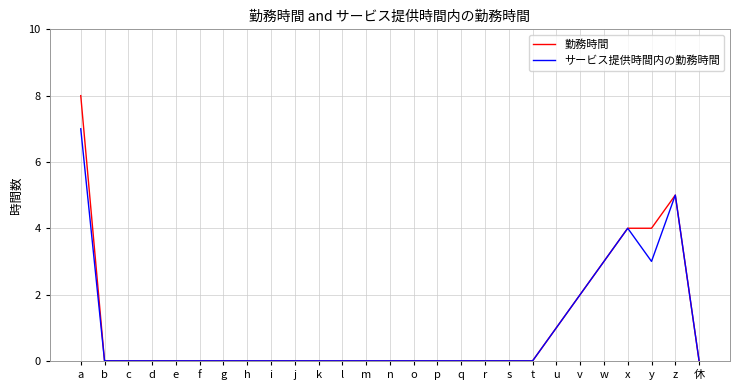

True or false: サービス提供時間内の勤務時間 has more than 0 points higher than both neighbors.

True